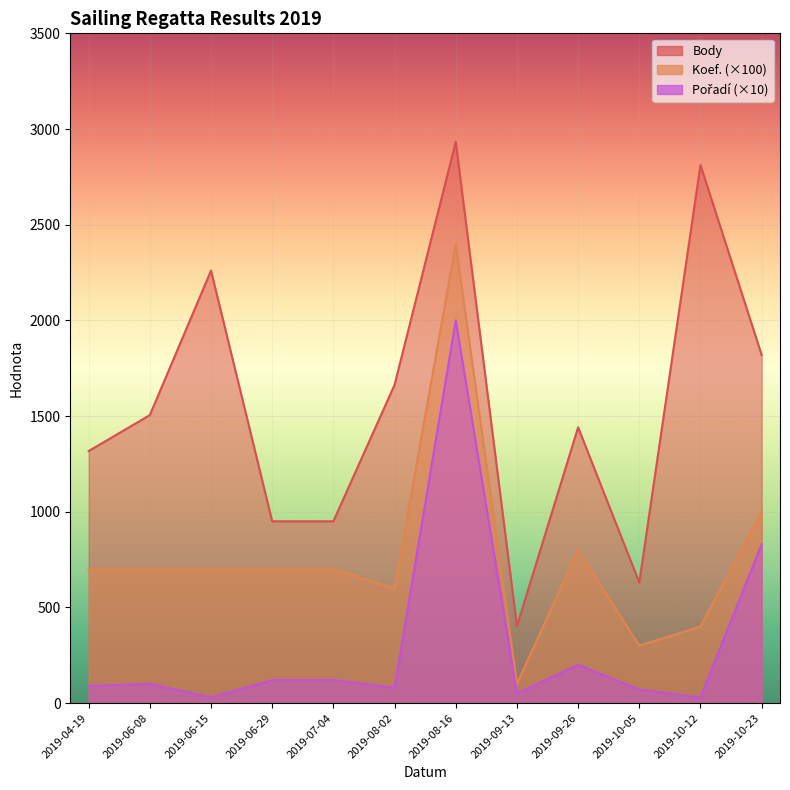

The value of Koef. at 2019-06-29 is 700. True or false?

True